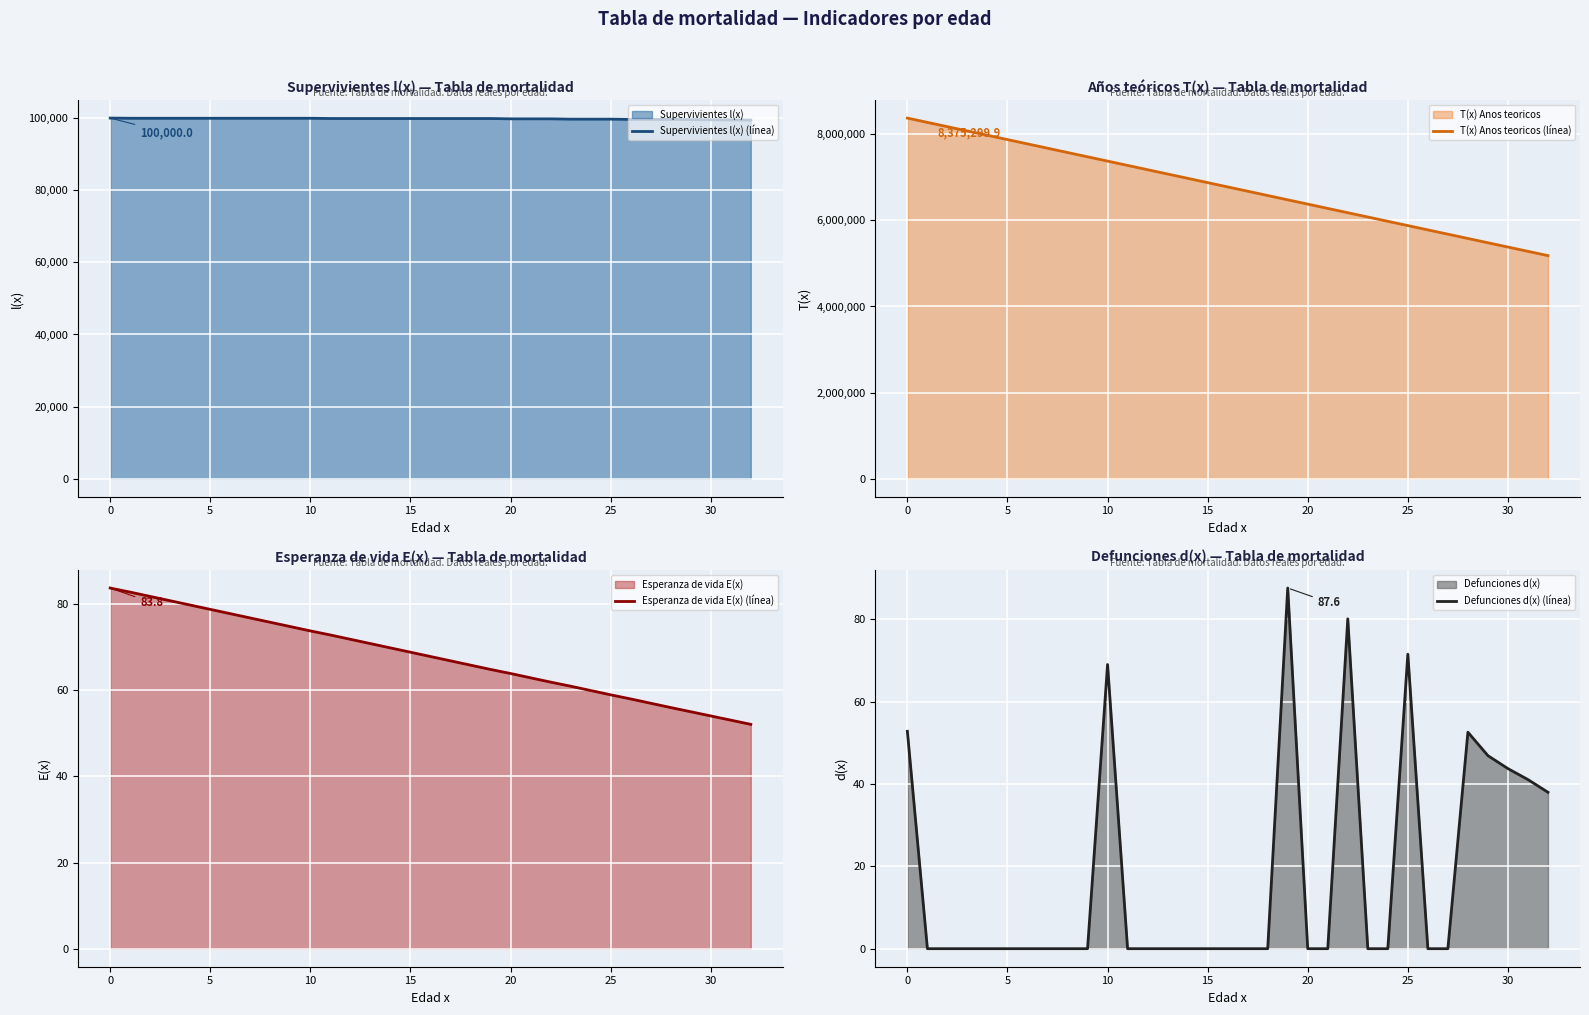

True or false: Supervivientes l(x) (línea) and Defunciones d(x) (línea) cross at least once.

False